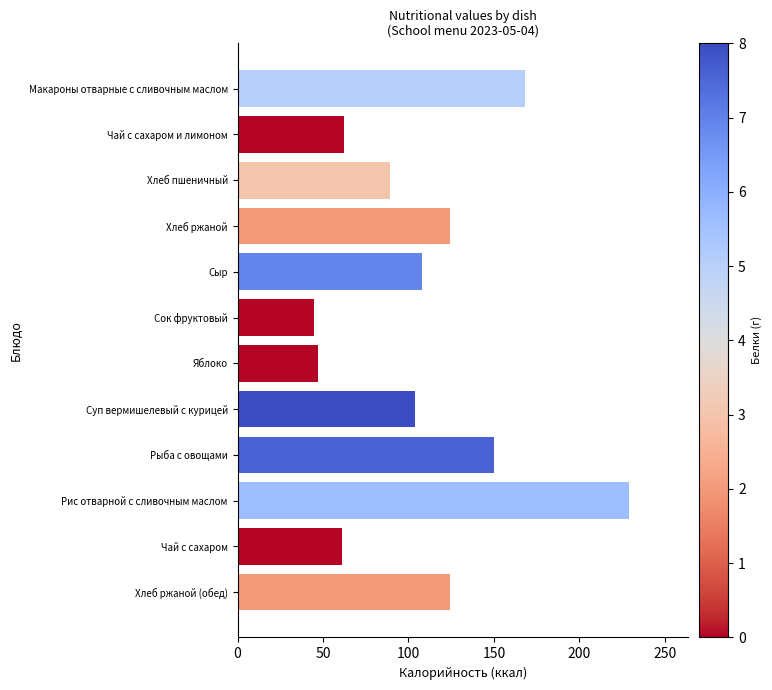

What is the difference between the maximum and second lowest values?

182